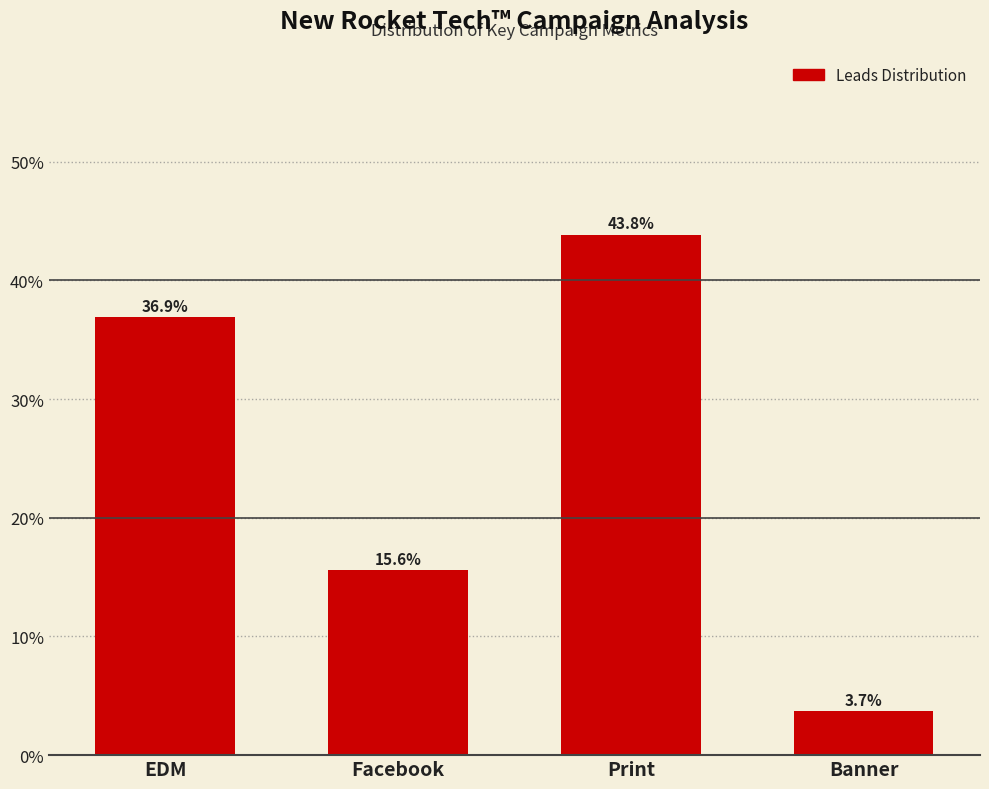

Reading right to left, what are all the values shown in this chart?

Banner=3.7	Print=43.8	Facebook=15.6	EDM=36.9